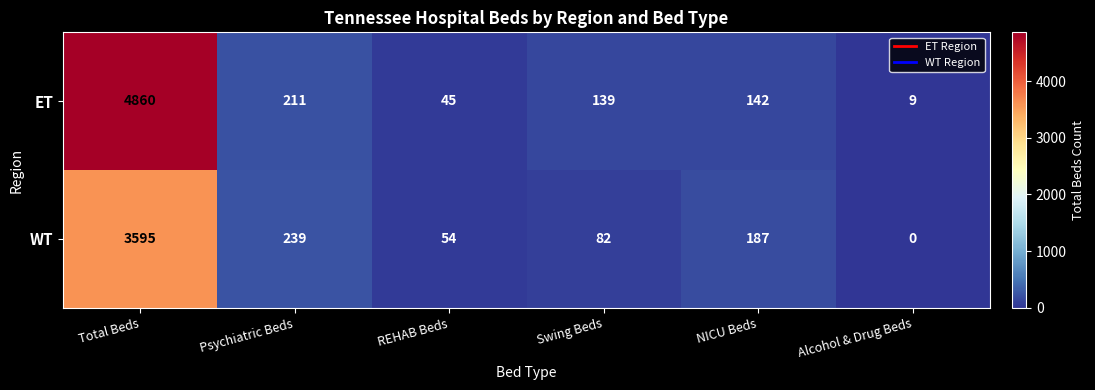

What value does the ET series have at Total Beds, to the nearest 10?

4860